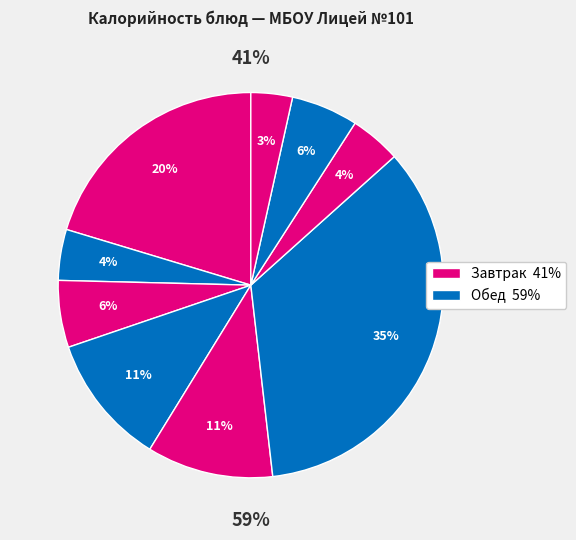

Is it true that Десерт фруктовый is 24% of the pie?

False